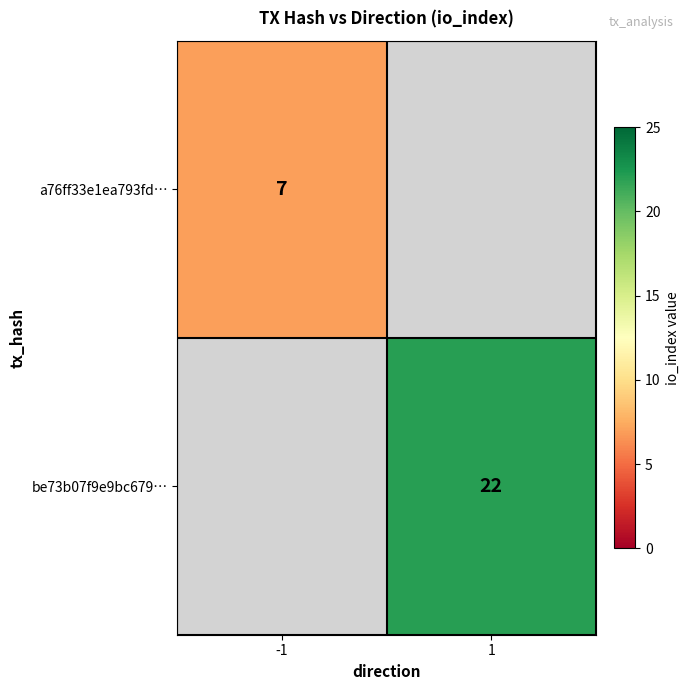

The be73b07f9e9bc679… series shows 12 at 1. True or false?

False